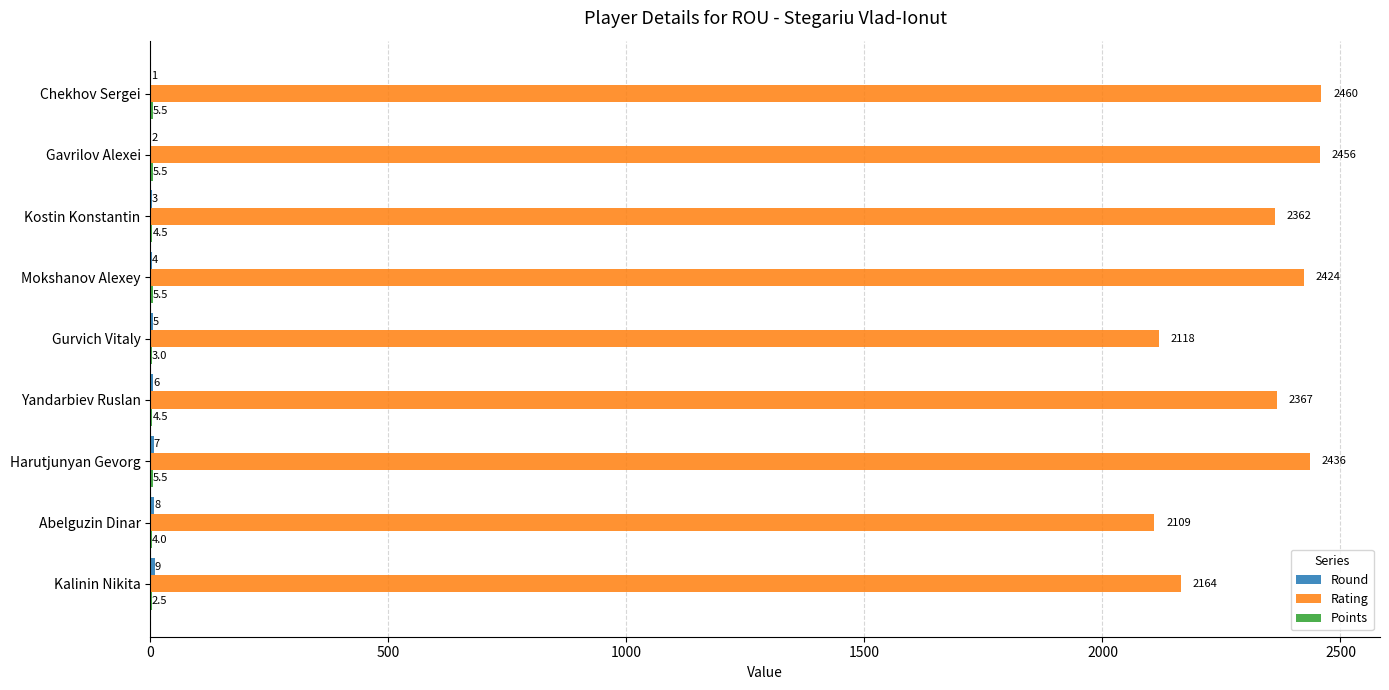

Is it true that Rating equals 2118.0 at Gurvich Vitaly?

True